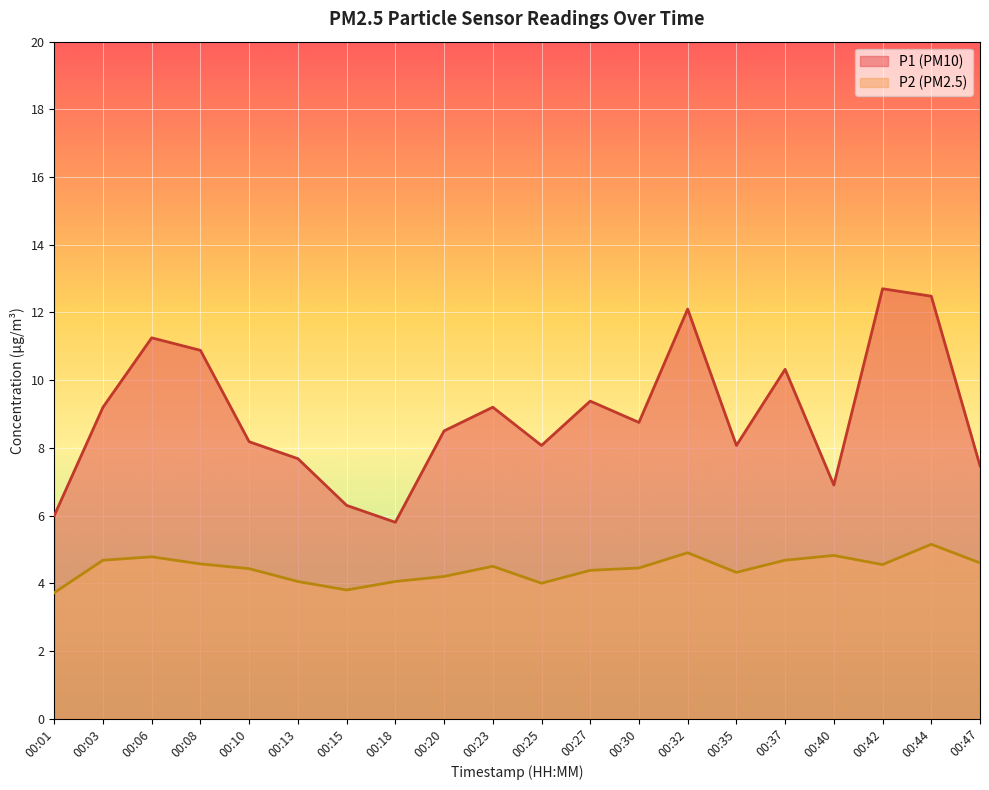

True or false: P2 and P1 cross at least once.

False